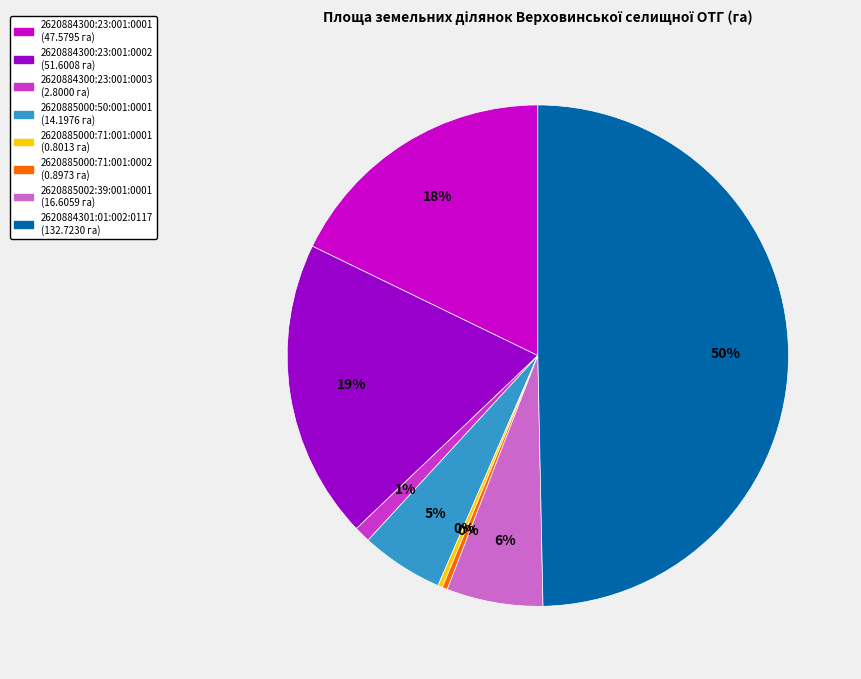

Which has a higher value, 2620884300:23:001:0002 or 2620885000:71:001:0001?

2620884300:23:001:0002